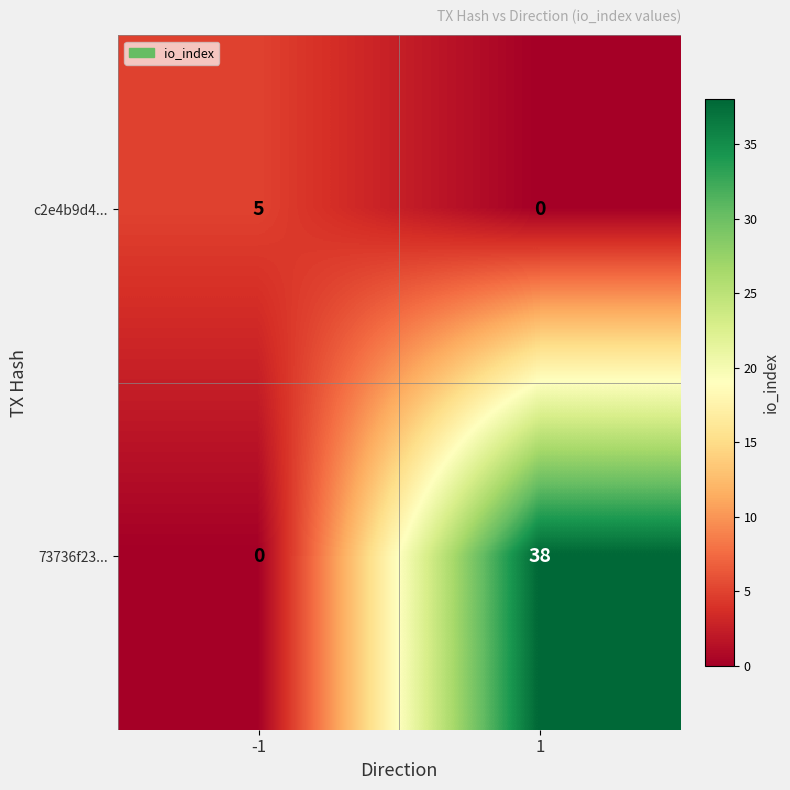

Rank the series at -1 from highest to lowest value.

c2e4b9d4..., 73736f23...